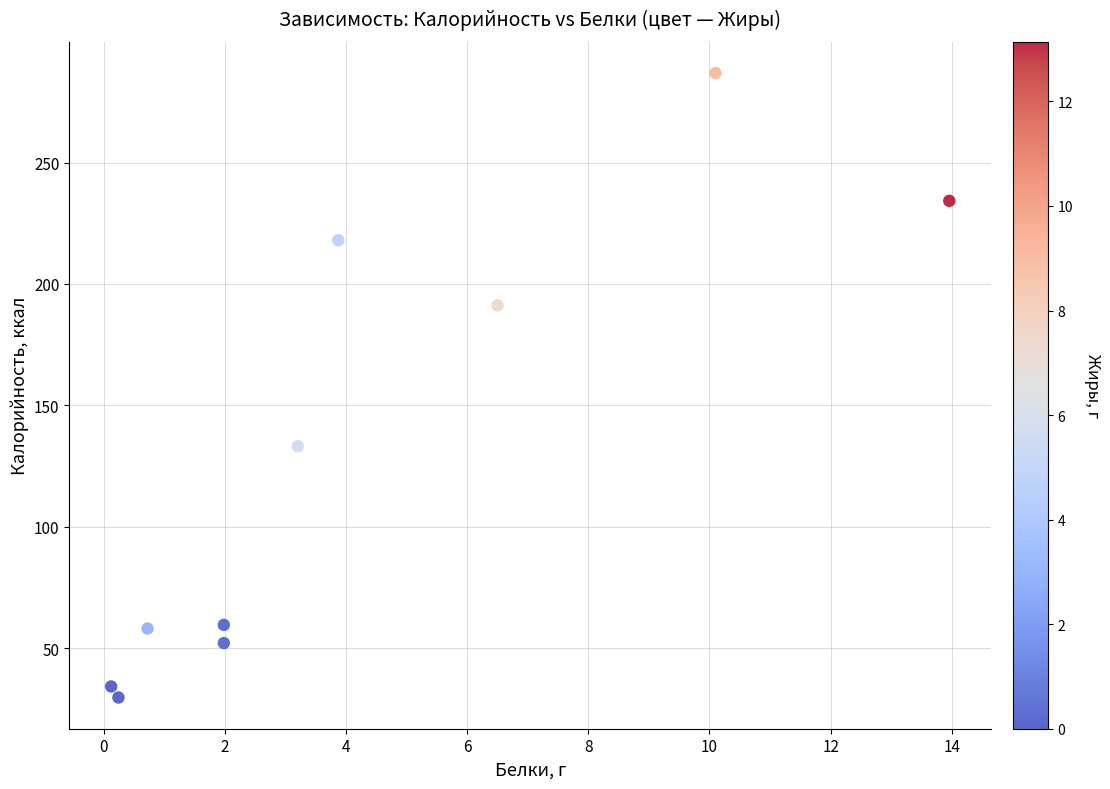

What is the average Y value?

129.8